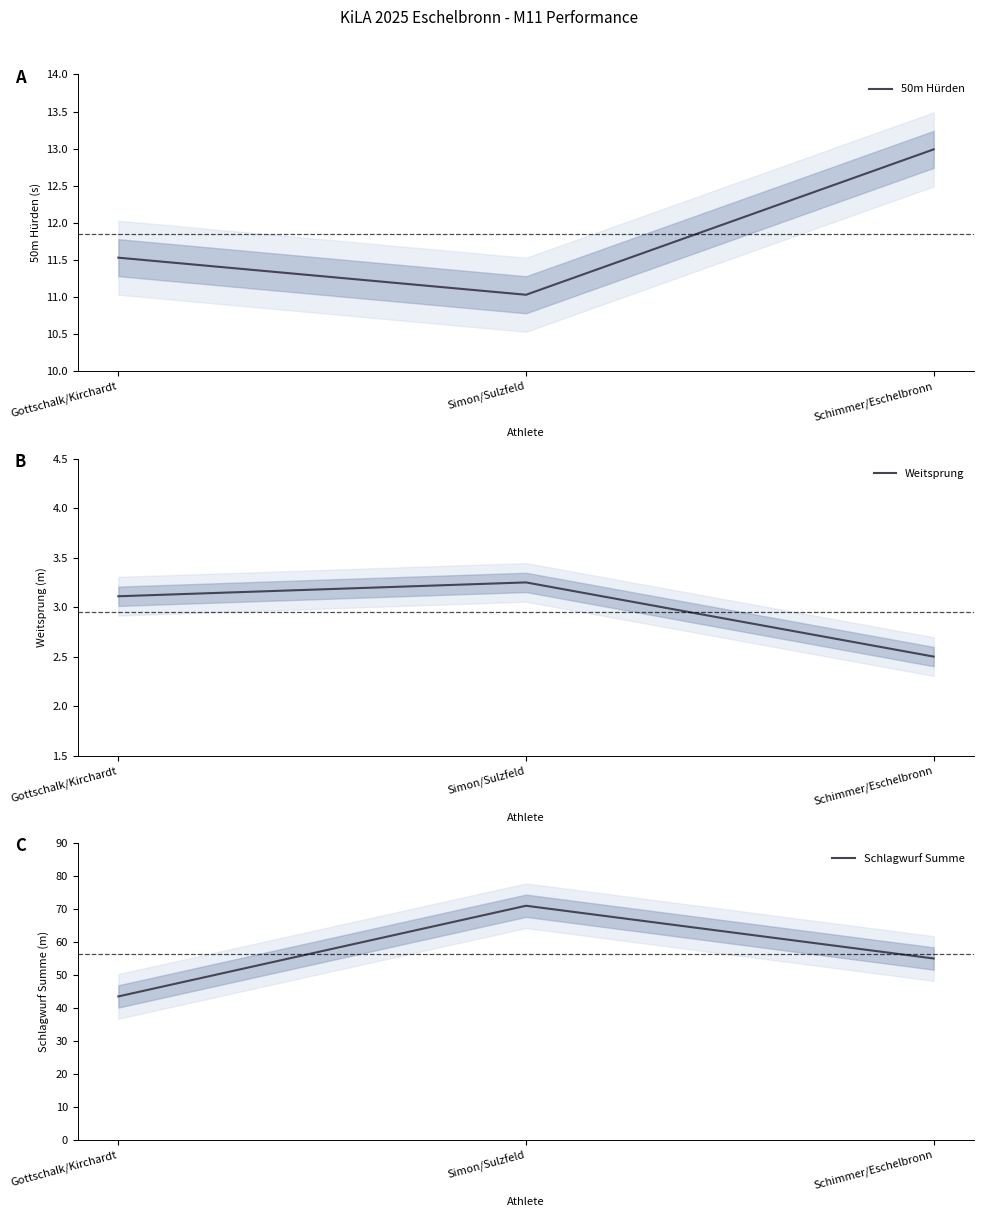

What is the total value across all series at Gottschalk/Kirchardt?

58.1